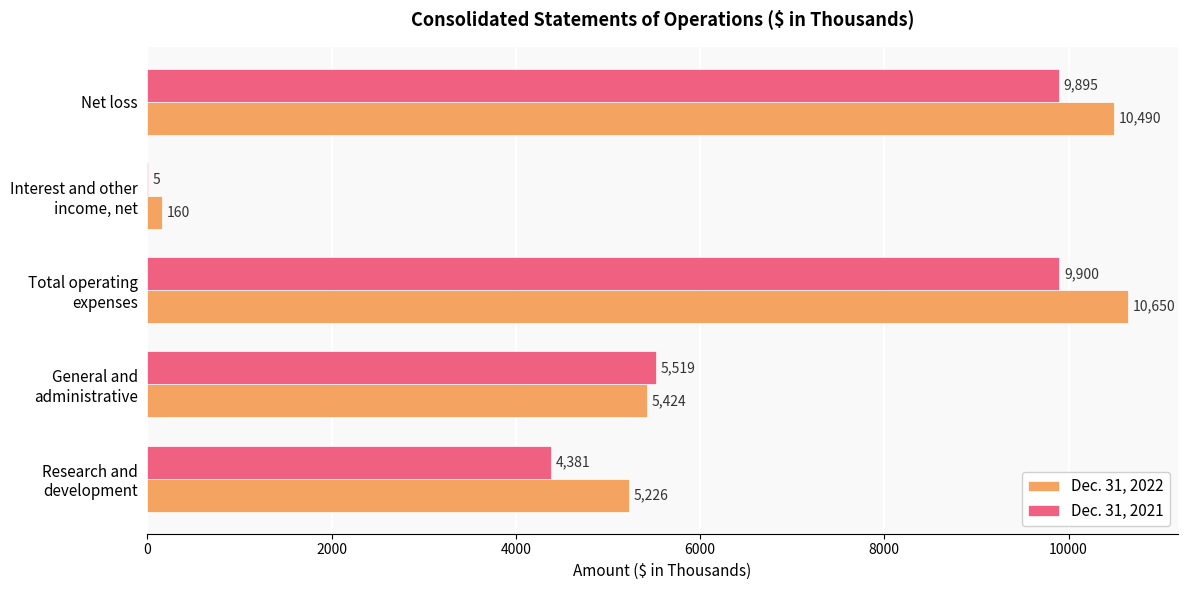

What is the highest value of the Dec. 31, 2021 series?

9900